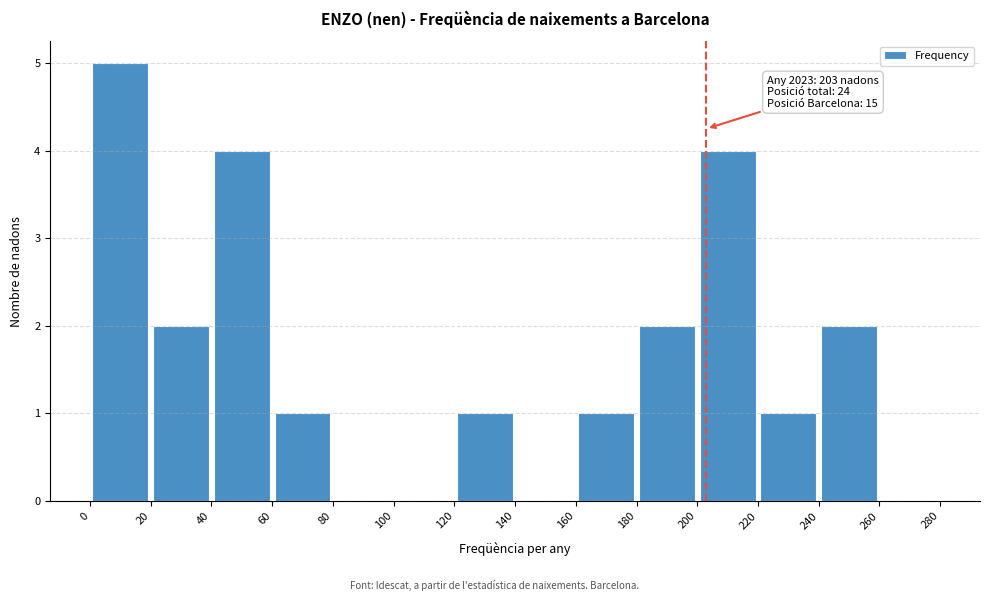

Which range on the x-axis has the tallest bar?

0 to 20